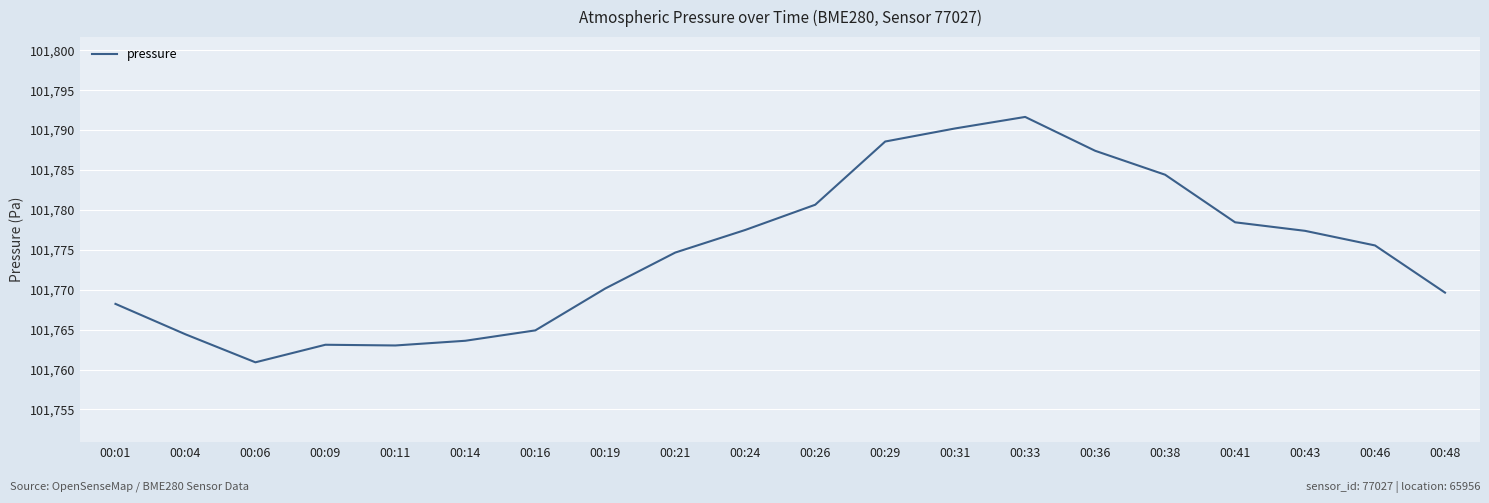

How many lines are shown in the chart?

1